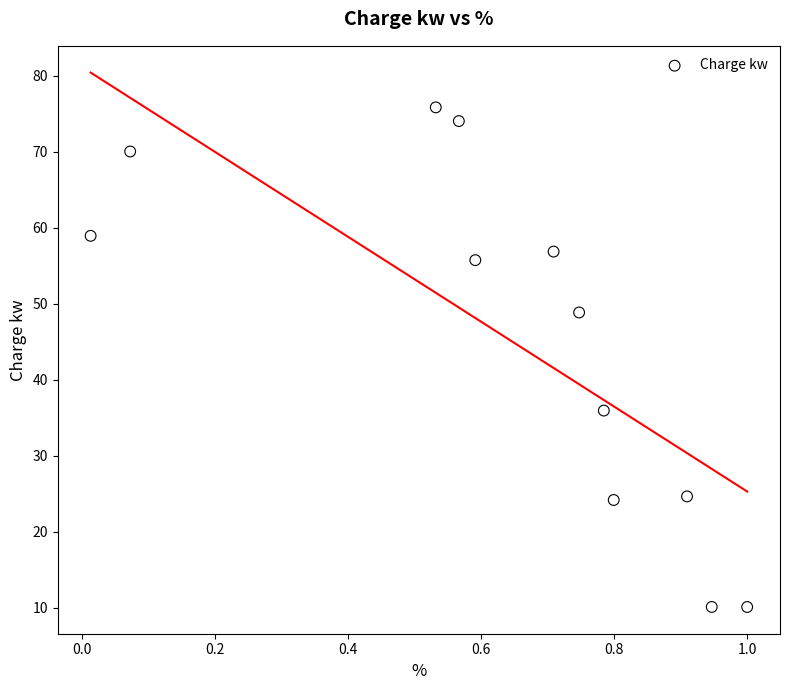

What is the average Y value?

45.4